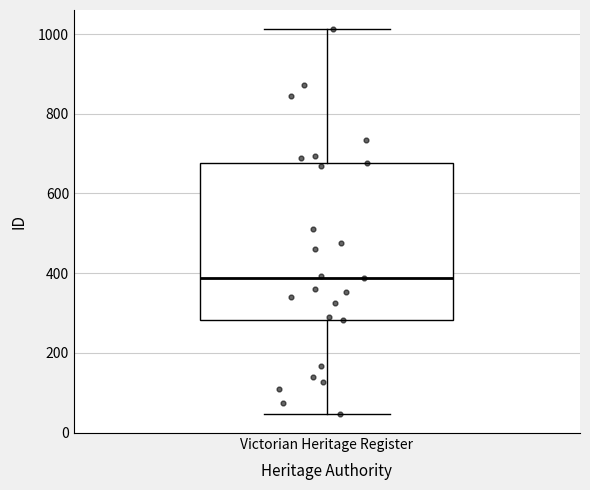

Where does the lower whisker of the box for Victorian Heritage Register end on the y-axis? The values are not printed on the chart, so give them approximately, as read against the axis.

40